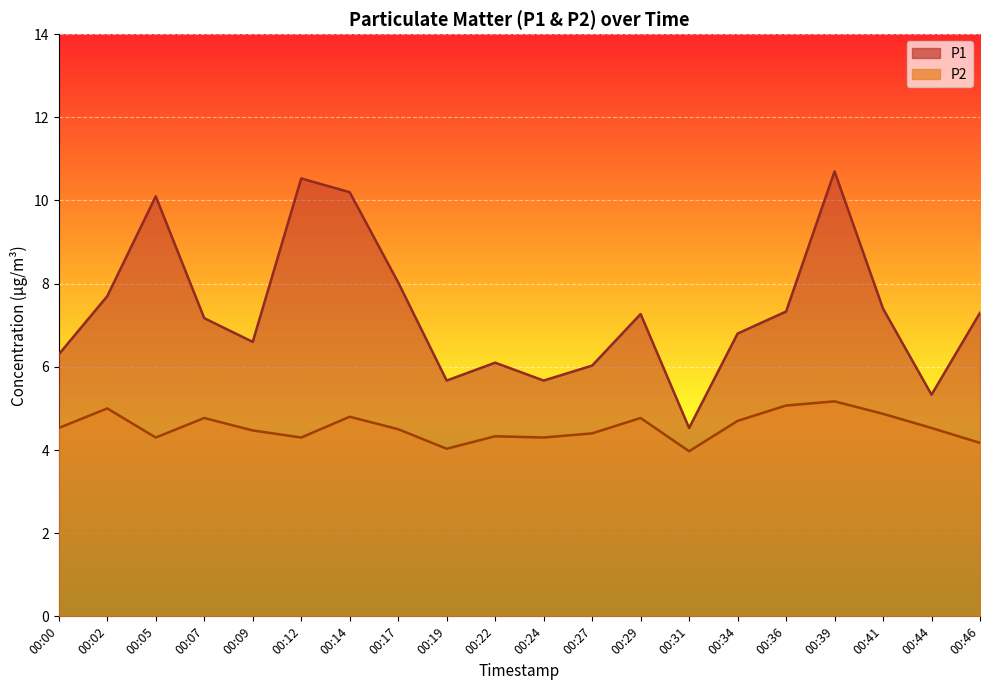

Reading left to right, what are all the values shown in this chart?

P1: 00:00=6.3	00:02=7.7	00:05=10.1	00:07=7.2	00:09=6.6	00:12=10.5	00:14=10.2	00:17=8.0	00:19=5.7	00:22=6.1	00:24=5.7	00:27=6.0	00:29=7.3	00:31=4.5	00:34=6.8	00:36=7.3	00:39=10.7	00:41=7.4	00:44=5.3	00:46=7.3
P2: 00:00=4.5	00:02=5.0	00:05=4.3	00:07=4.8	00:09=4.5	00:12=4.3	00:14=4.8	00:17=4.5	00:19=4.0	00:22=4.3	00:24=4.3	00:27=4.4	00:29=4.8	00:31=4.0	00:34=4.7	00:36=5.1	00:39=5.2	00:41=4.9	00:44=4.5	00:46=4.2